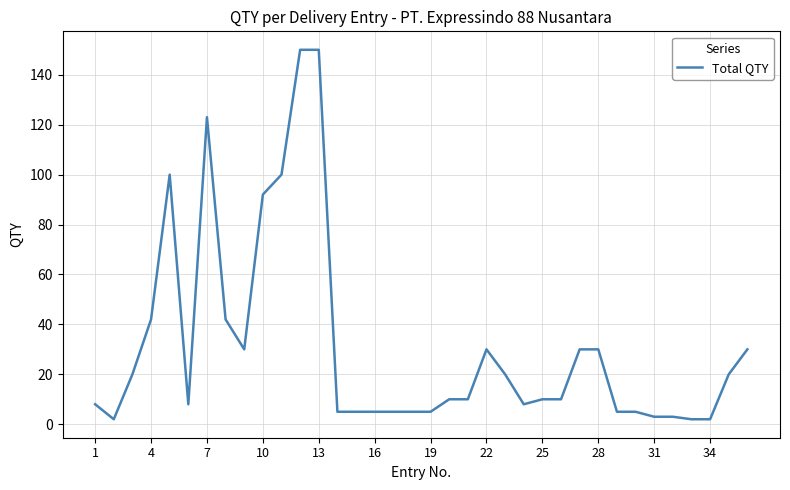

How many distinct data groups are displayed?

1